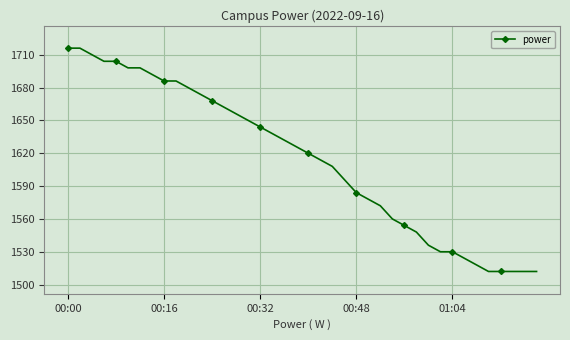

What is the greatest value displayed?

1716